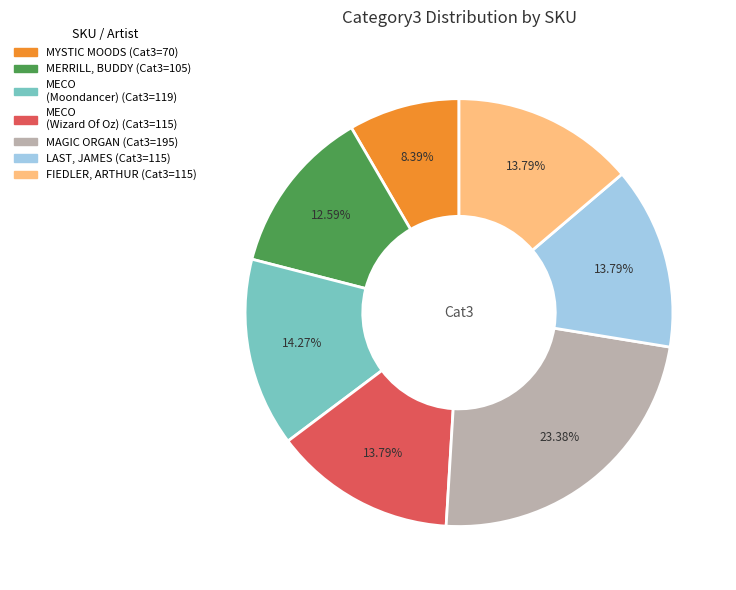

Is there a majority slice in this chart?

No